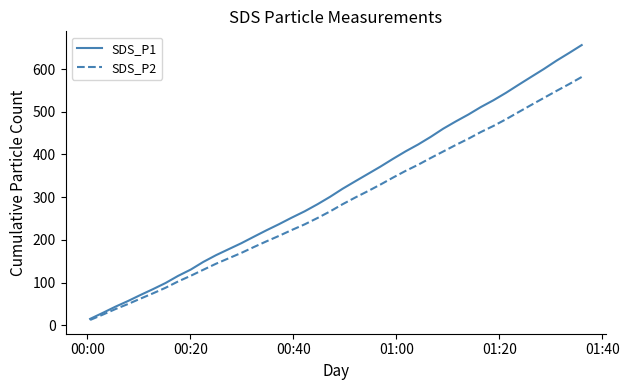

Rank the series by their maximum value, from lowest to highest.

SDS_P2, SDS_P1